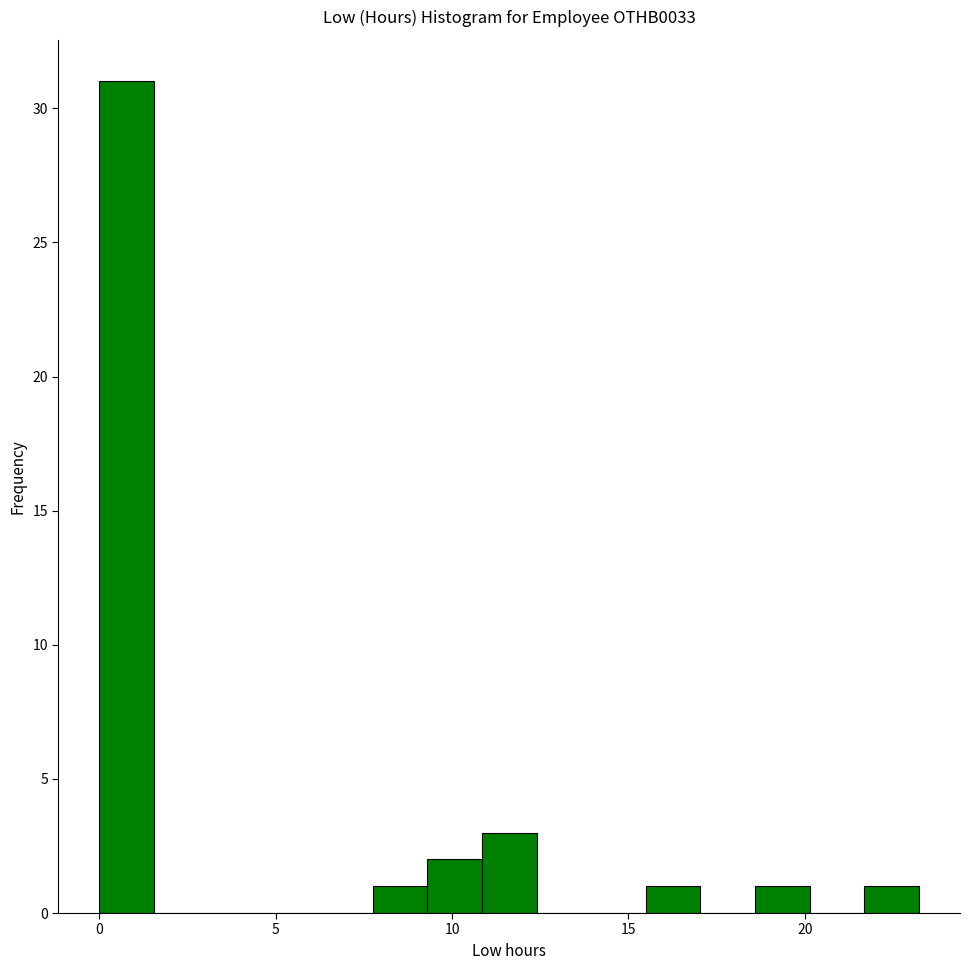

Read against the x-axis, roughly where is the centre of the tallest bar?

1.0